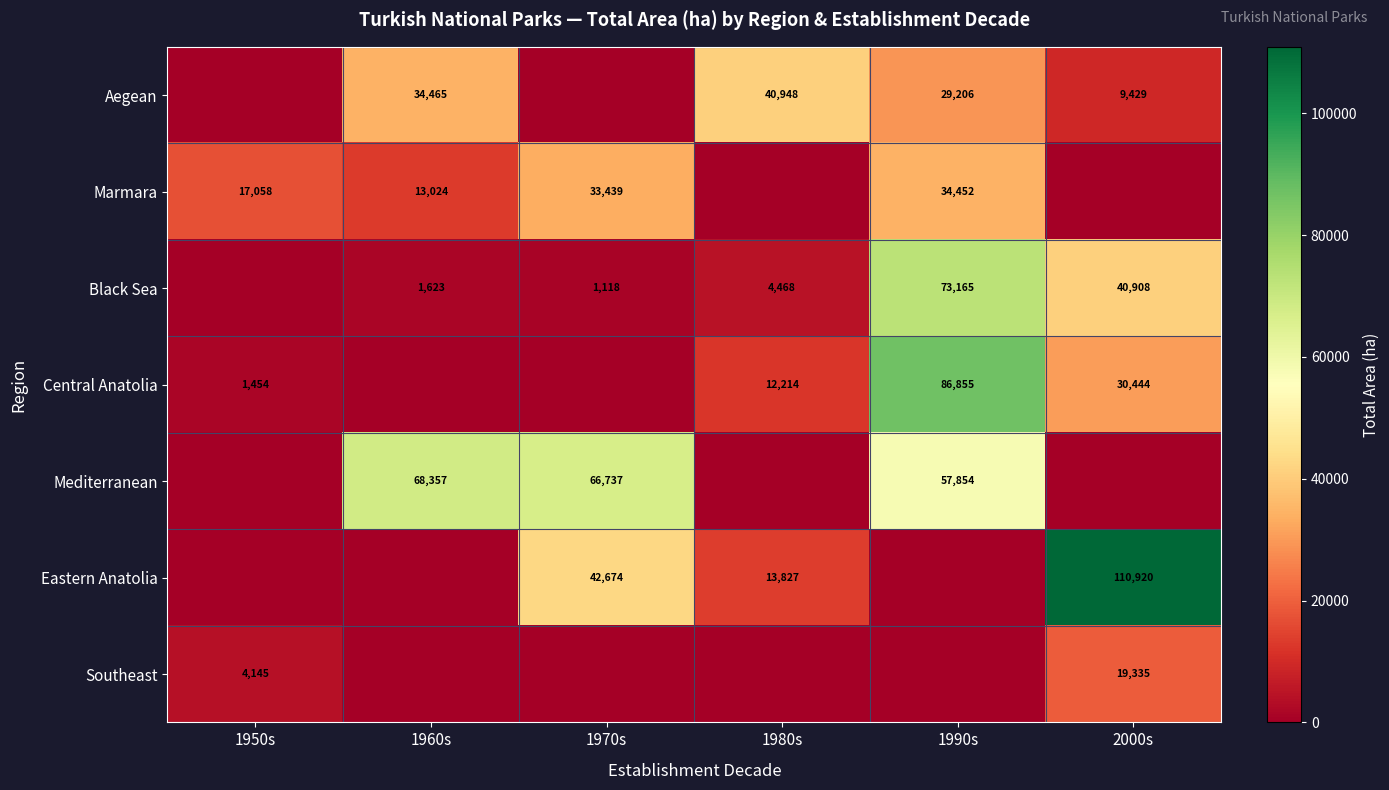

The Central Anatolia series shows 12214 at 1980s. True or false?

True